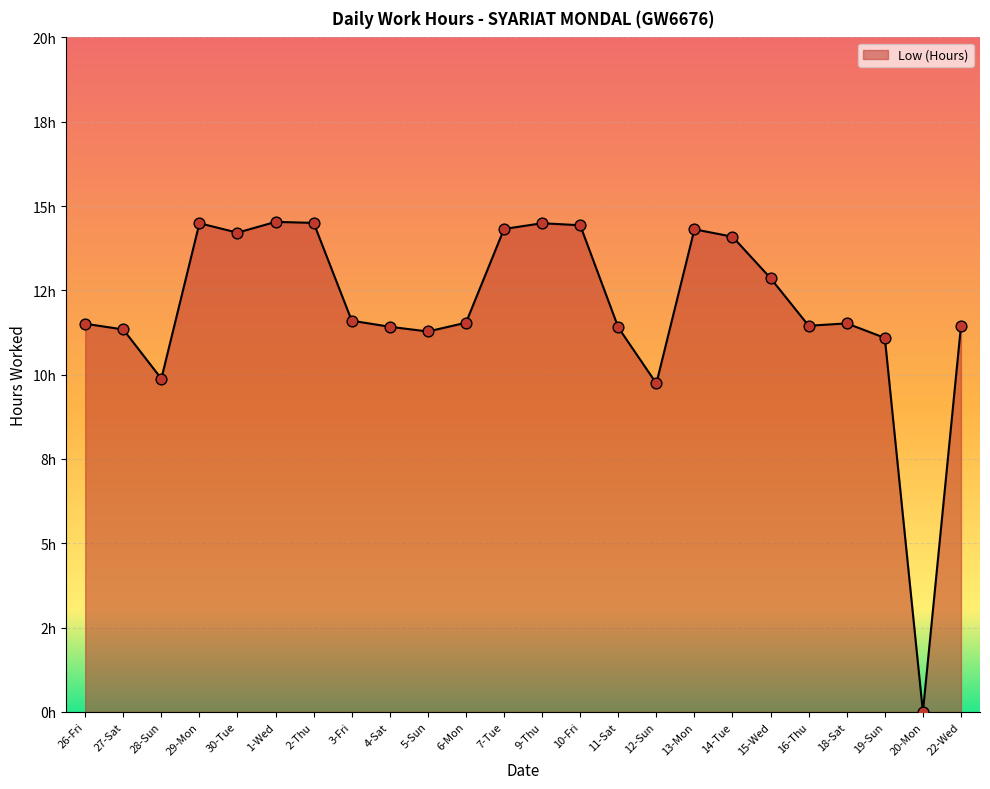

What is the change in value from 7-Tue to 11-Sat?

-2.9